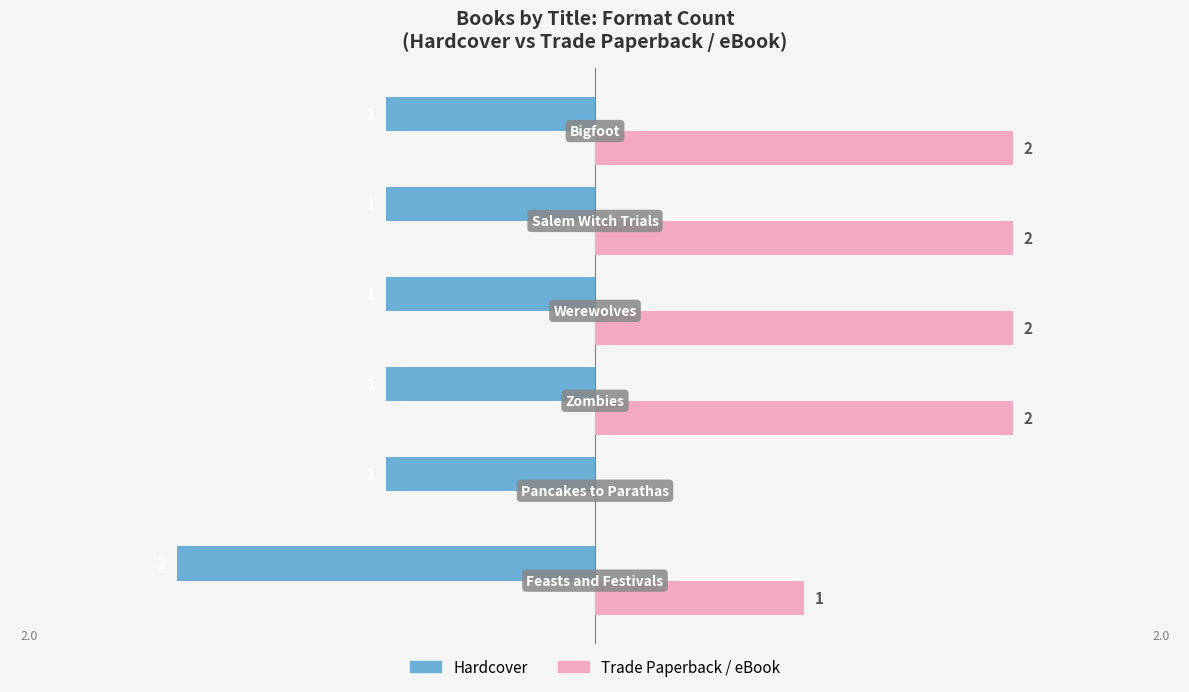

How many Trade Paperback / eBook values are between 1 and 2?

5